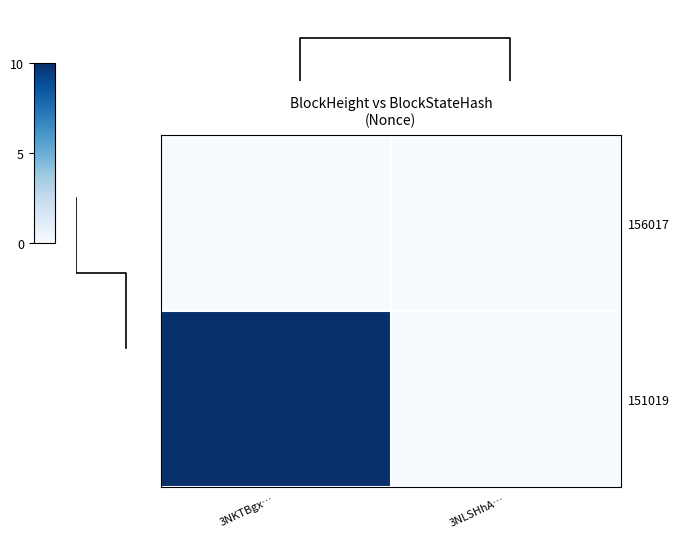

The 151019 series shows 10 at 3NKTBgx…. True or false?

True